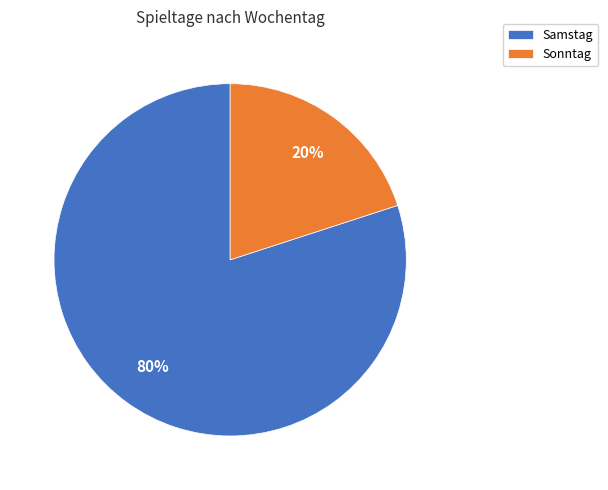

Is it true that Sonntag is 20% of the pie?

True